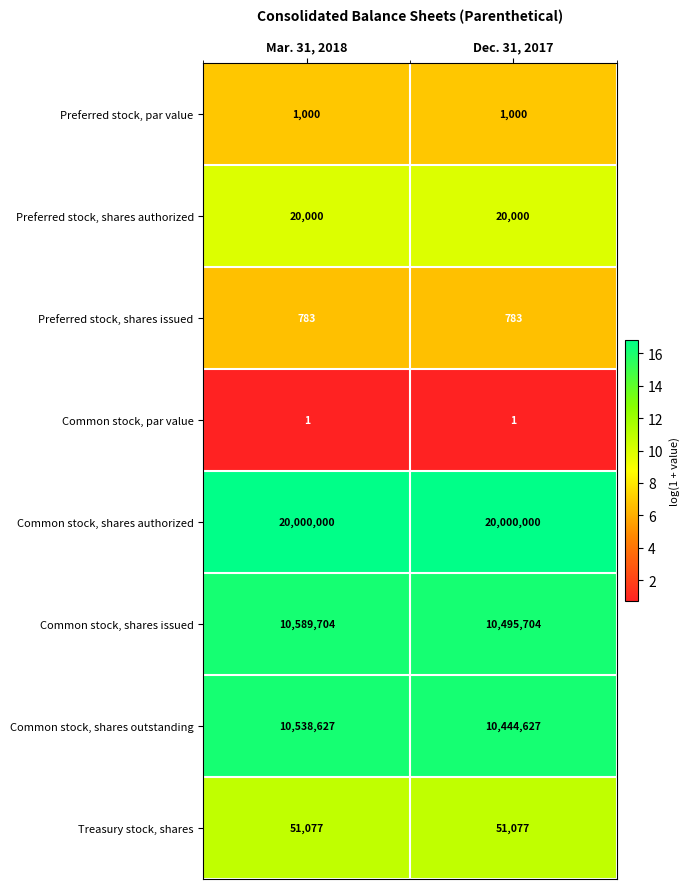

Reading left to right, transcribe all the data shown in this chart.

Preferred stock, par value: 1000	1000
Preferred stock, shares authorized: 20000	20000
Preferred stock, shares issued: 783	783
Common stock, par value: 1	1
Common stock, shares authorized: 20000000	20000000
Common stock, shares issued: 10589704	10495704
Common stock, shares outstanding: 10538627	10444627
Treasury stock, shares: 51077	51077